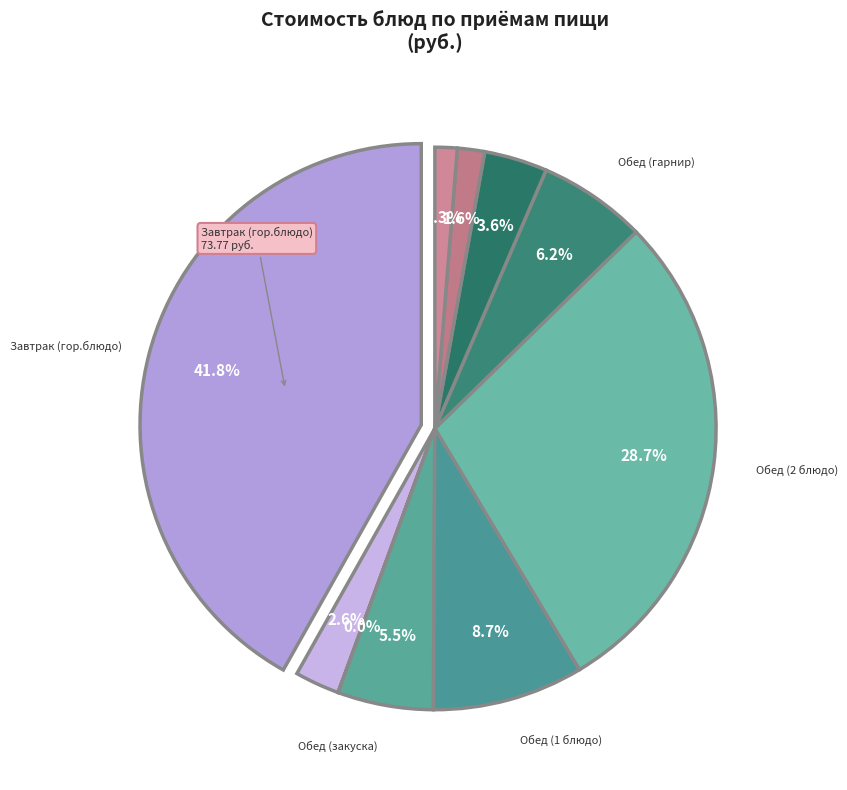

What percentage is the Обед (гарнир) slice, to the nearest percent?

6%